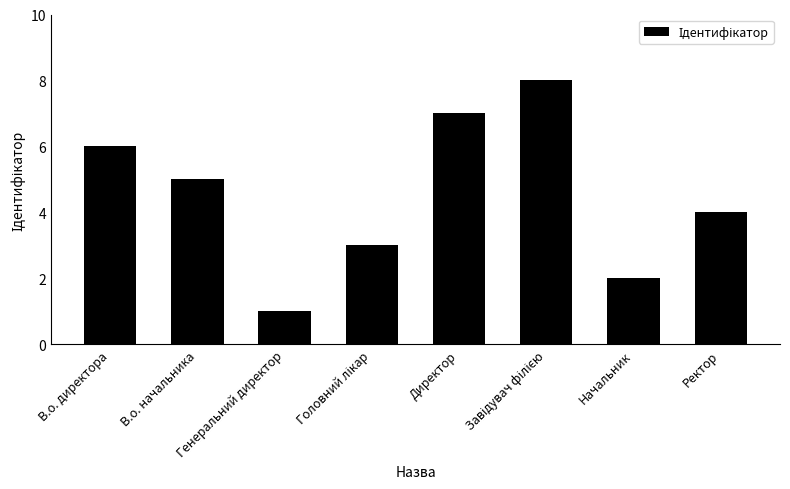

How many distinct data groups are displayed?

1